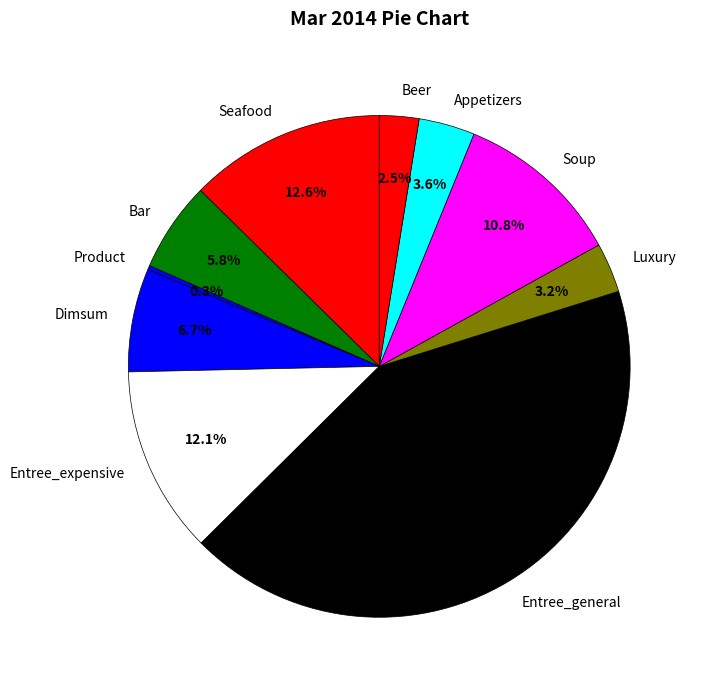

Do Beer and Bar together represent more than half of the pie?

No